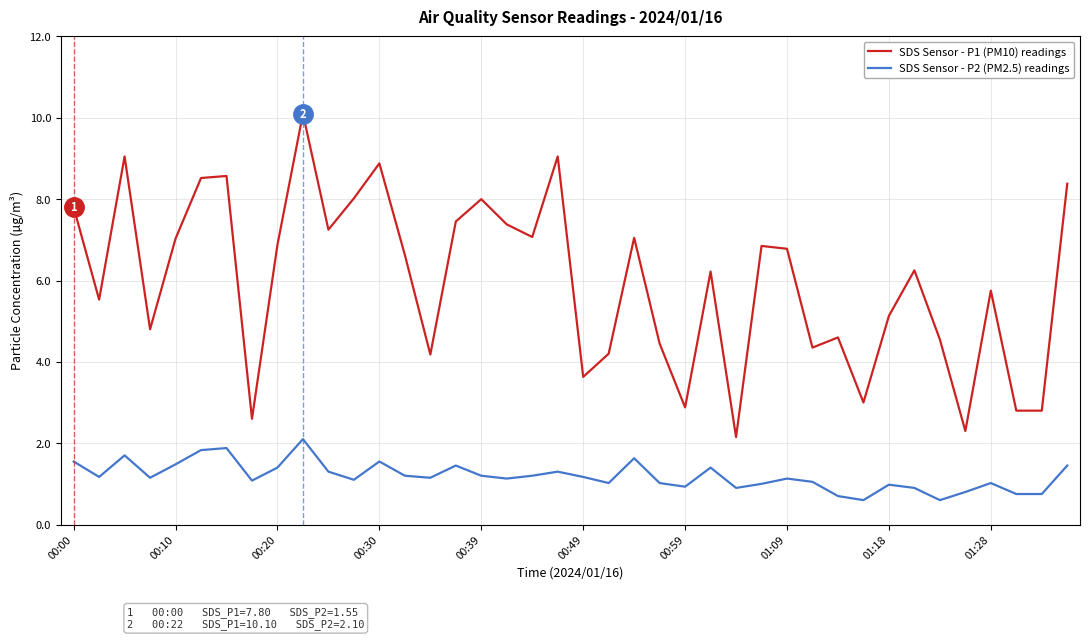

How many values in the SDS Sensor - P1 (PM10) readings series exceed 6?

22